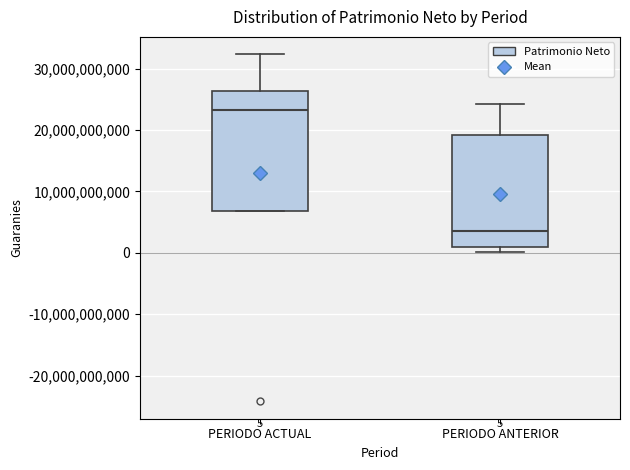

Which box has the highest median line?

PERIODO ACTUAL